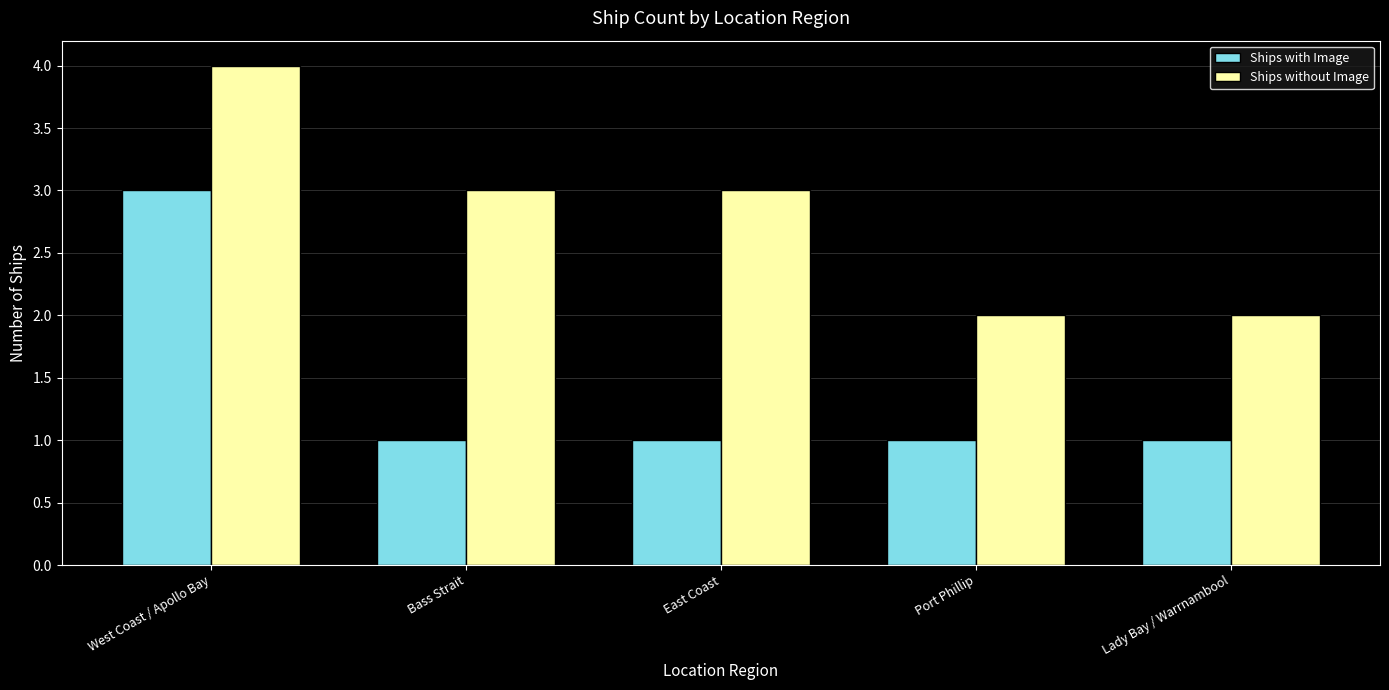

What position from the right is Port Phillip?

2